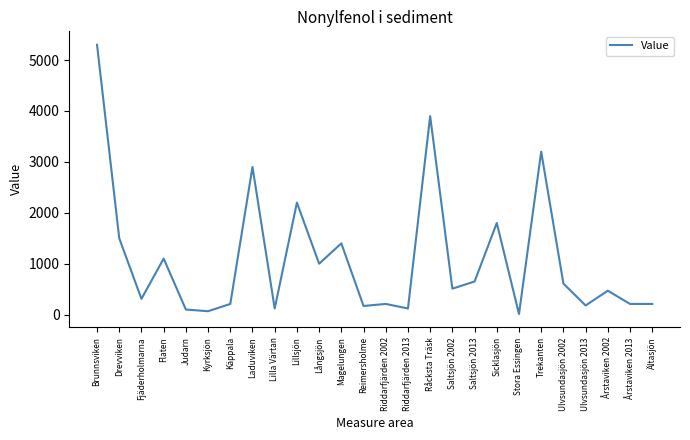

Count the number of categories in the chart.

26